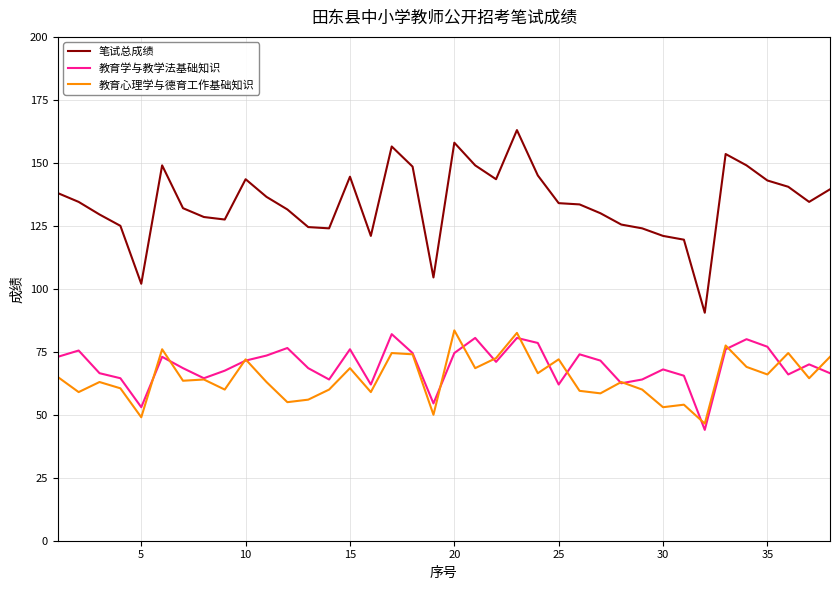

In 教育学与教学法基础知识, how many points are lower than both neighbors (excluding endpoints)?

10